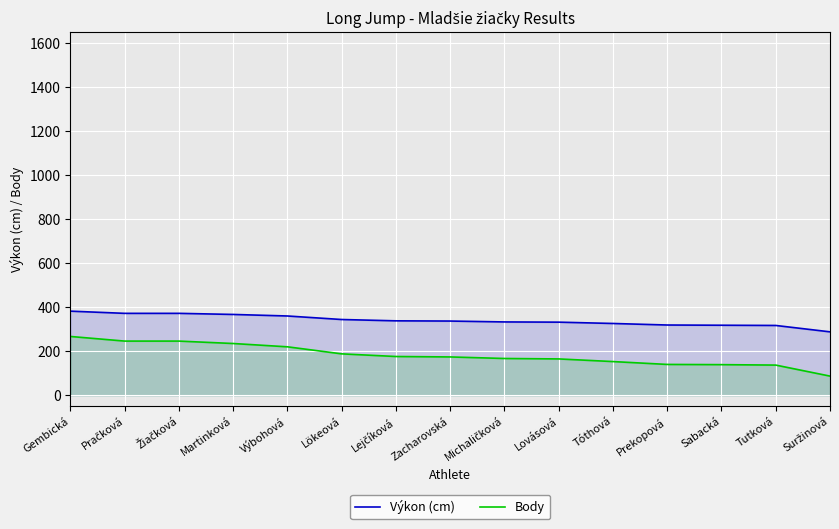

Which series has the widest spread of values?

Body